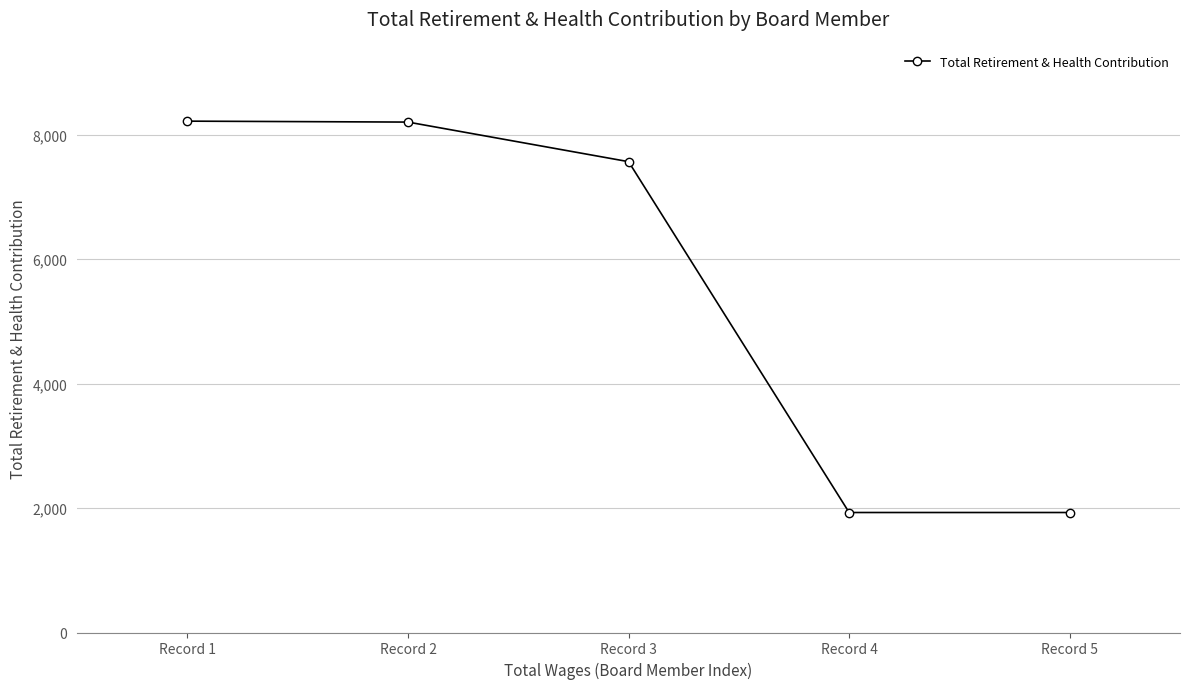

The chart shows a value of 621 at Record 5. True or false?

False